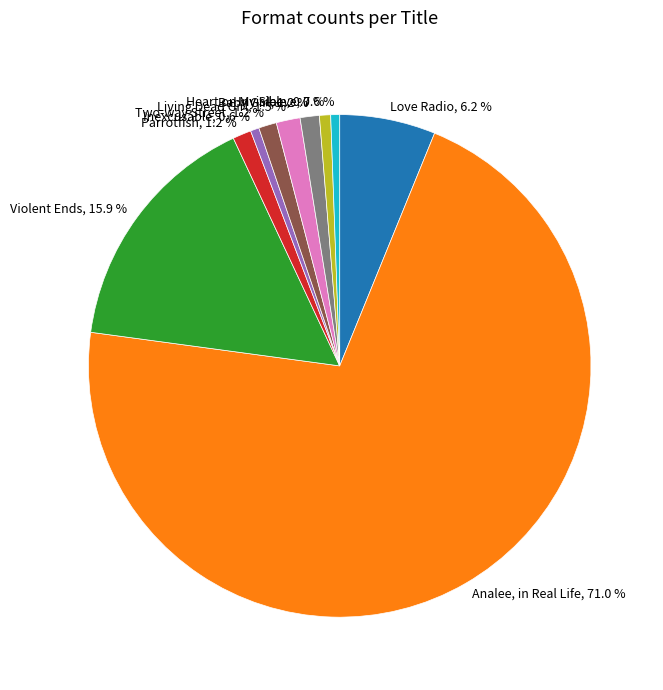

To the nearest percent, what is the combined percentage of Analee, in Real Life and Love Radio?

77%